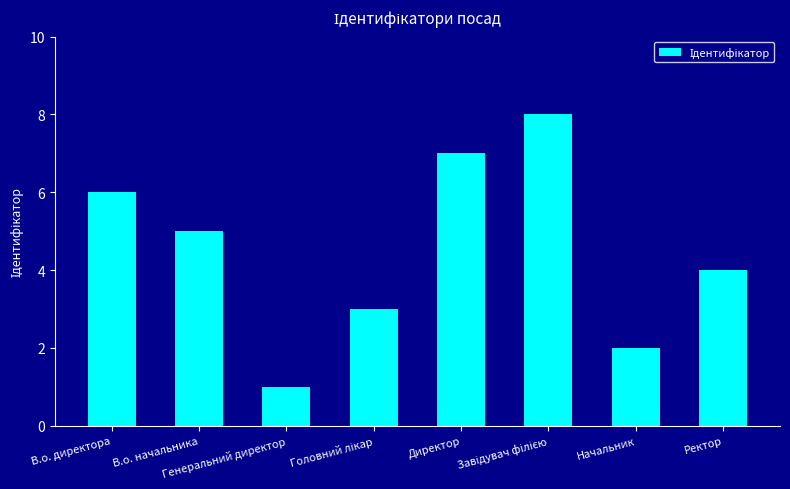

True or false: the data shows 2 at В.о. начальника.

False